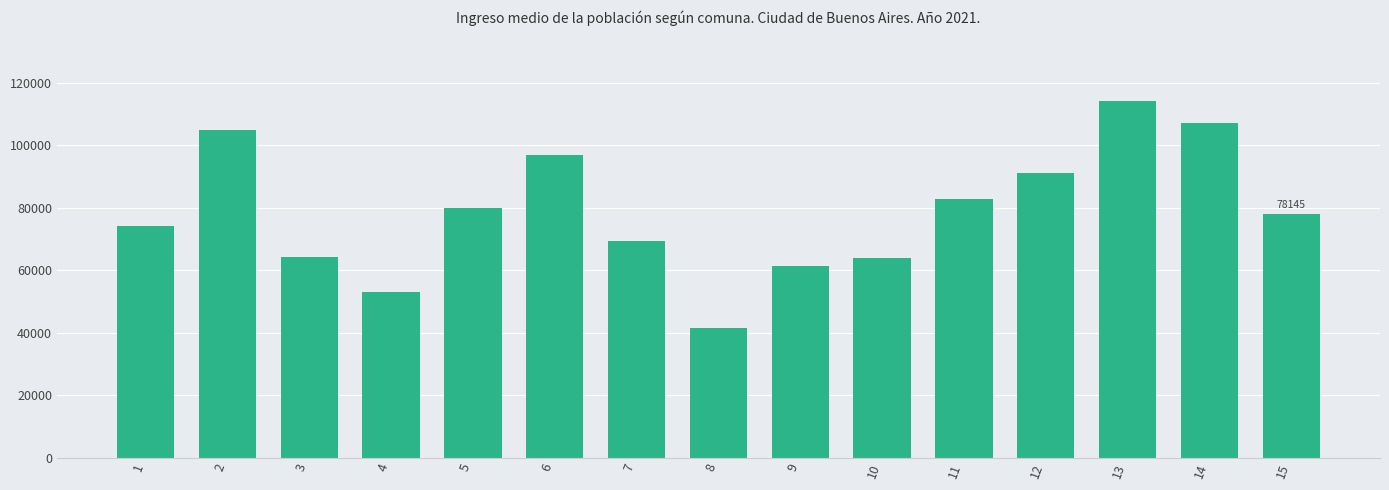

What is the change in value from 10 to 12?

+27162